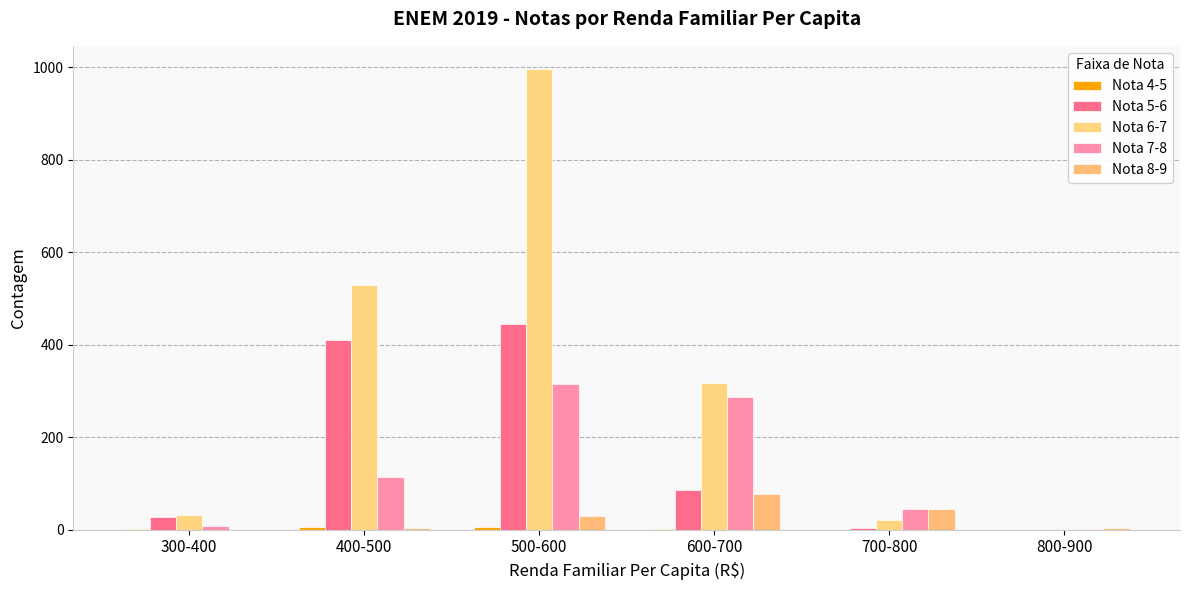

Are the bars grouped side by side (vs. stacked)?

Yes